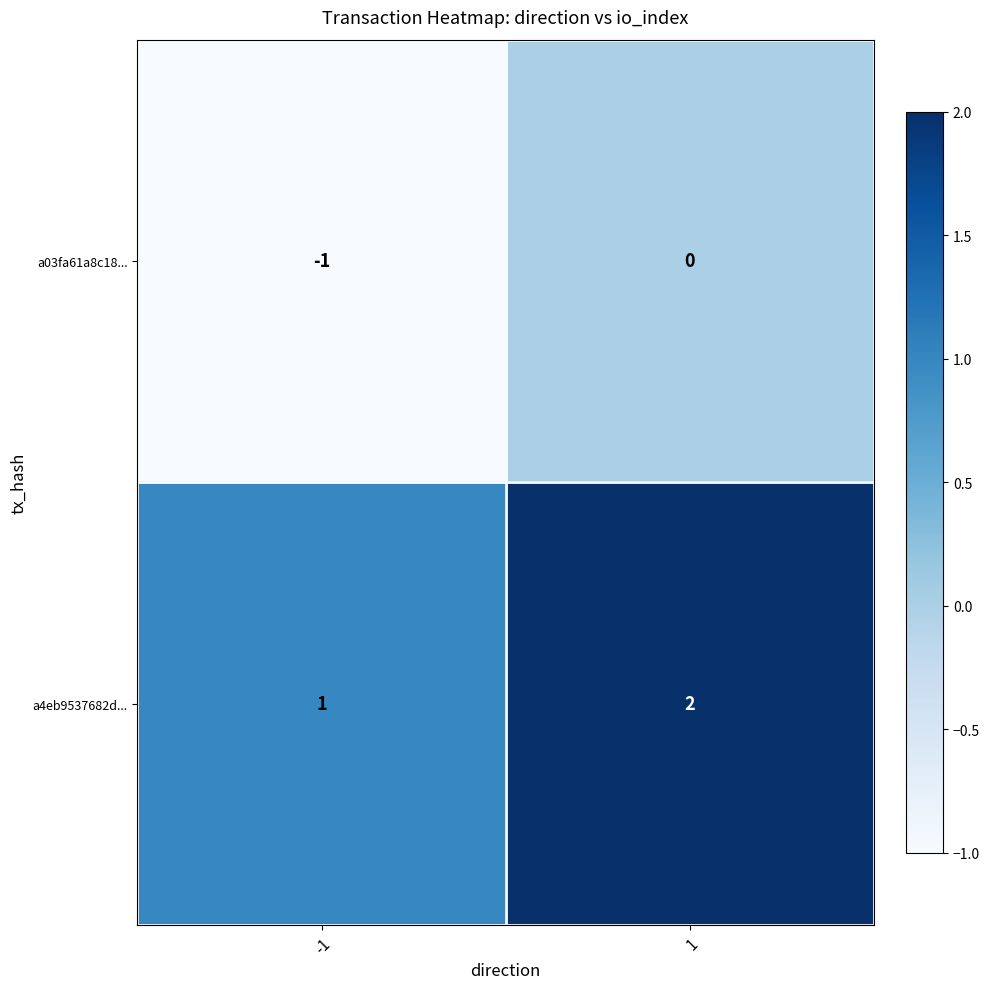

List the labels in order of a03fa61a8c18... value, largest first.

1, -1